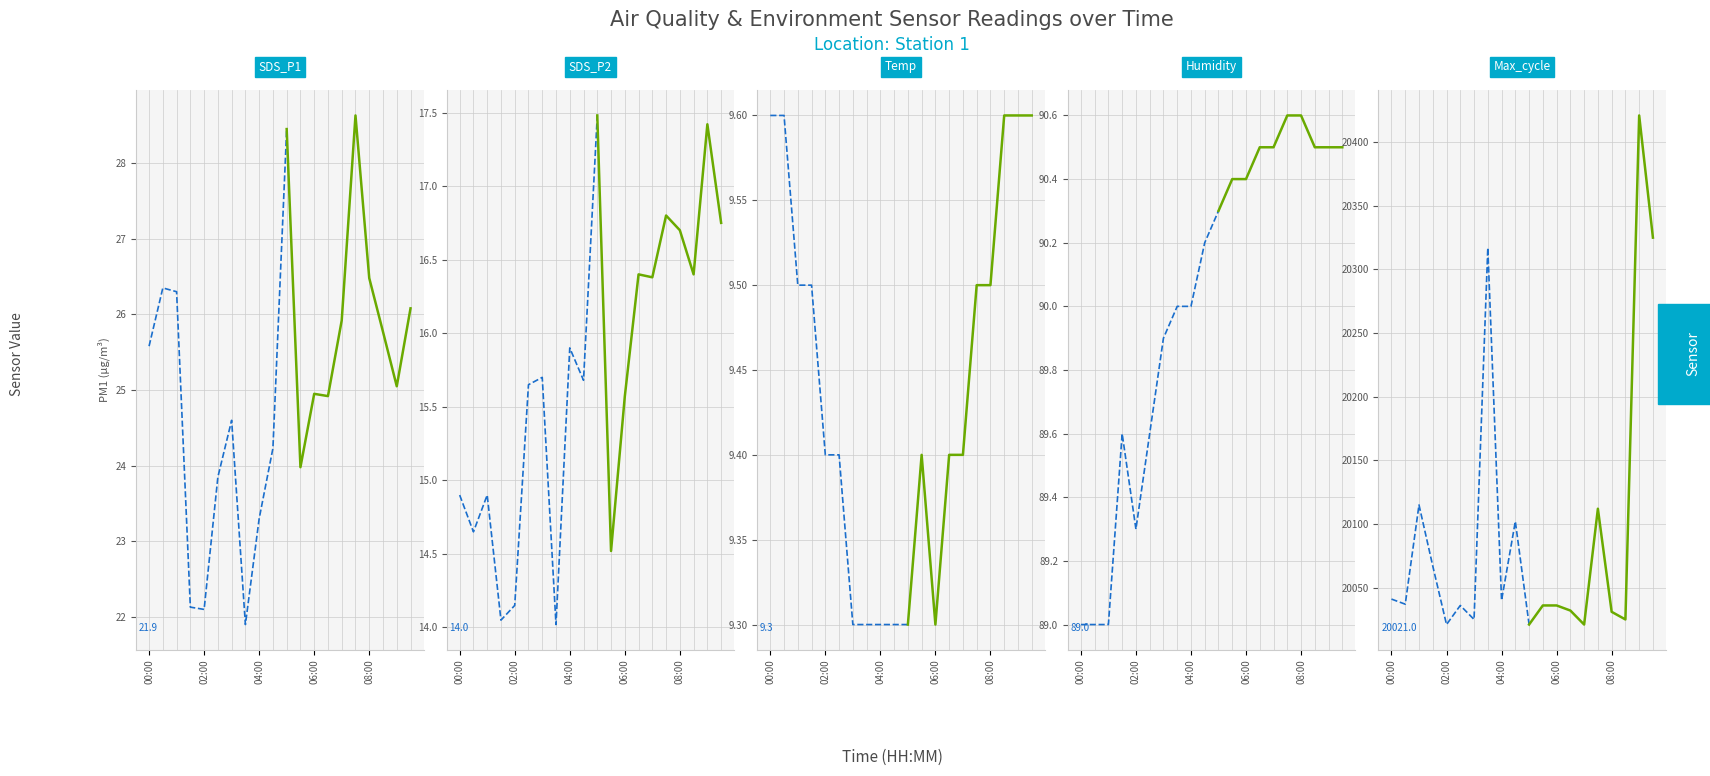

True or false: Humidity and Max_cycle cross at least once.

False